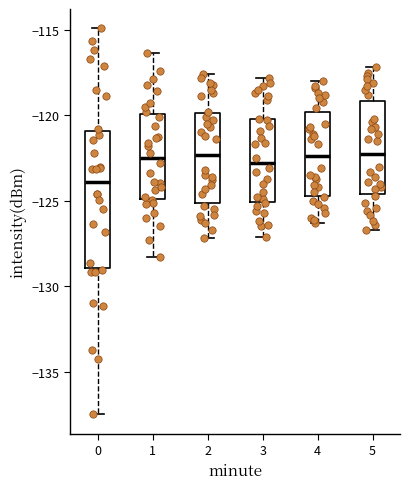

Comparing the boxes themselves (not the whiskers), which one is the tallest?

0